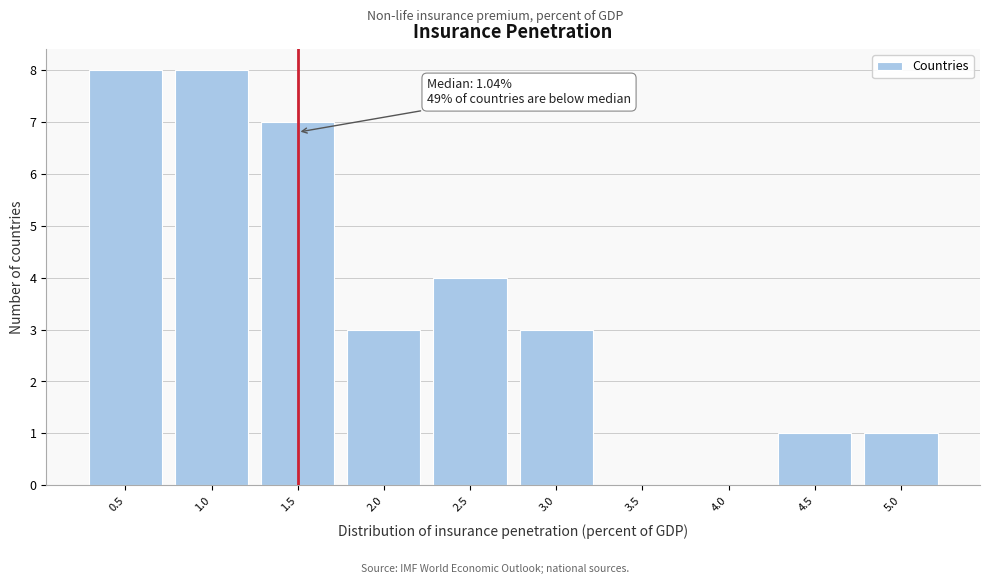

Reading right to left, list all the values displayed in this chart.

5.0=1	4.5=1	4.0=0	3.5=0	3.0=3	2.5=4	2.0=3	1.5=7	1.0=8	0.5=8